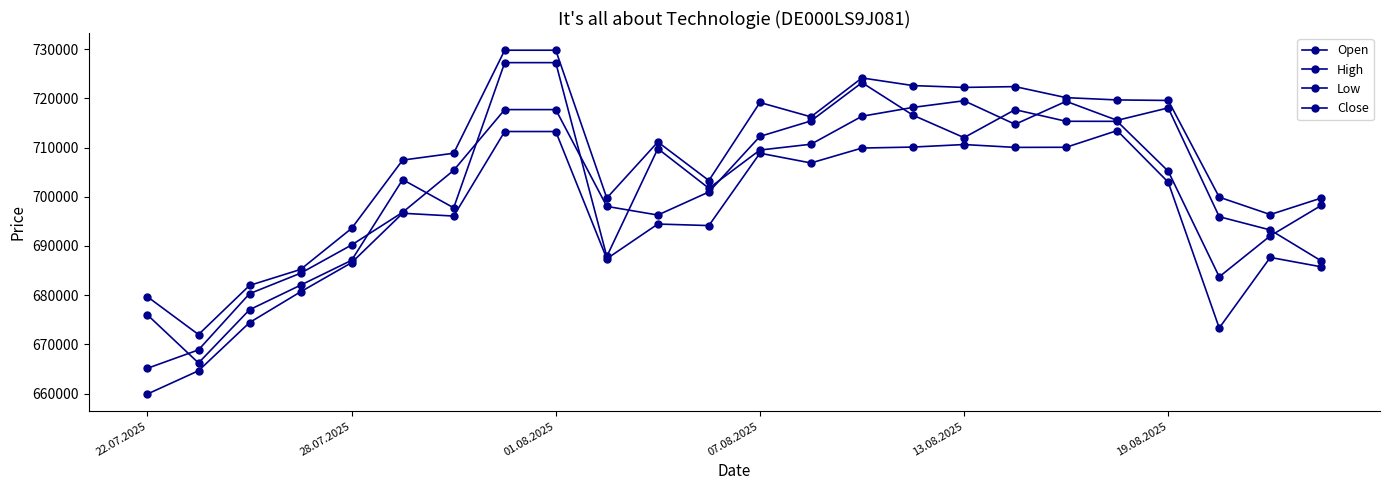

Does the chart display data point markers on the line(s)?

Yes